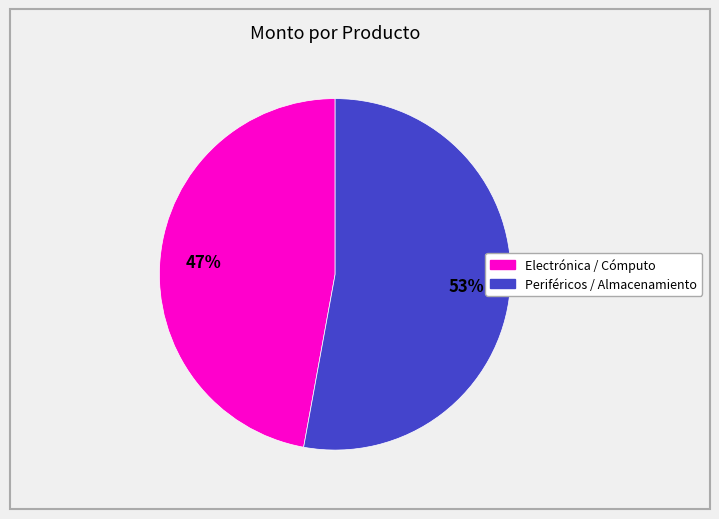

How many slices are in this pie chart?

2